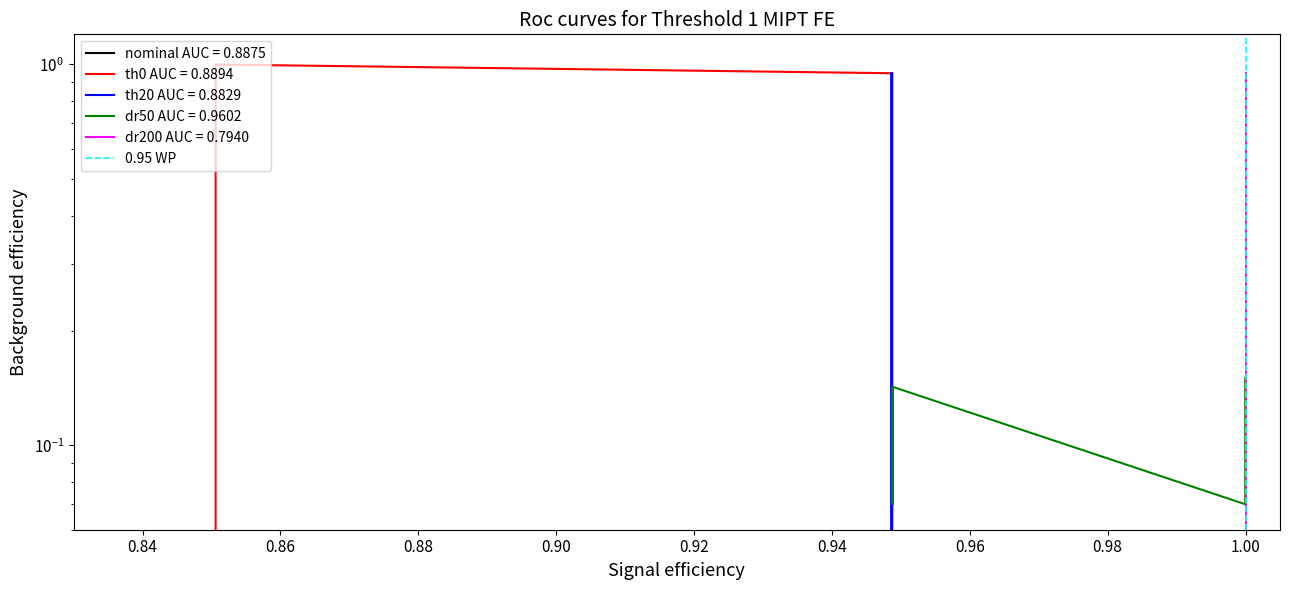

Is it true that the value at 1.00 is 0?

True